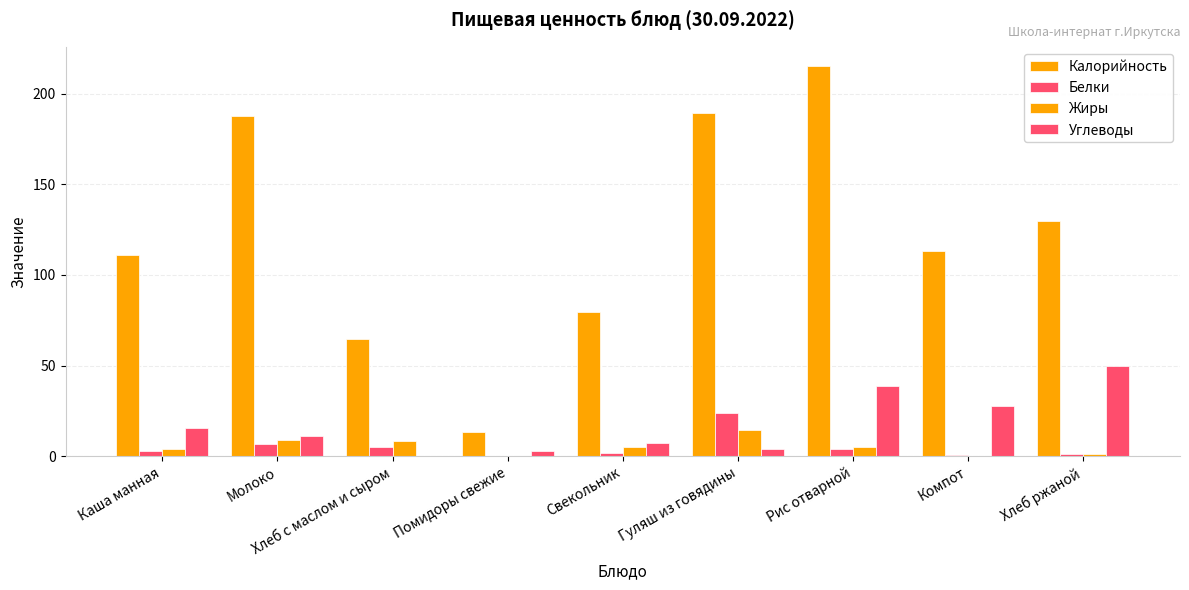

Reading left to right, transcribe all the data shown in this chart.

Калорийность: 111.0	187.5	64.7	13.2	79.3	189.4	215.1	113.2	129.5
Белки: 3.1	7.0	5.4	0.4	1.8	24.0	3.9	0.6	1.0
Жиры: 4.0	8.7	8.2	0.1	5.0	14.4	5.1	0.0	1.0
Углеводы: 15.6	11.2	0.1	2.6	7.4	3.8	38.8	27.9	49.7